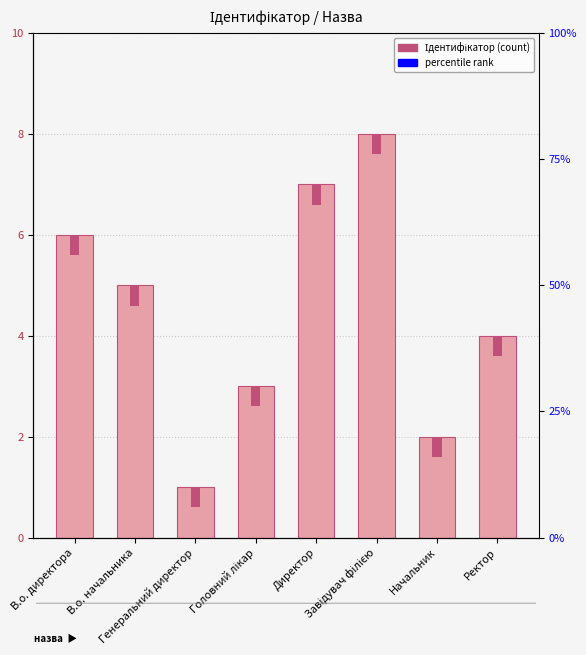

What is the ratio of the value at Директор to the value at Начальник?

3.5